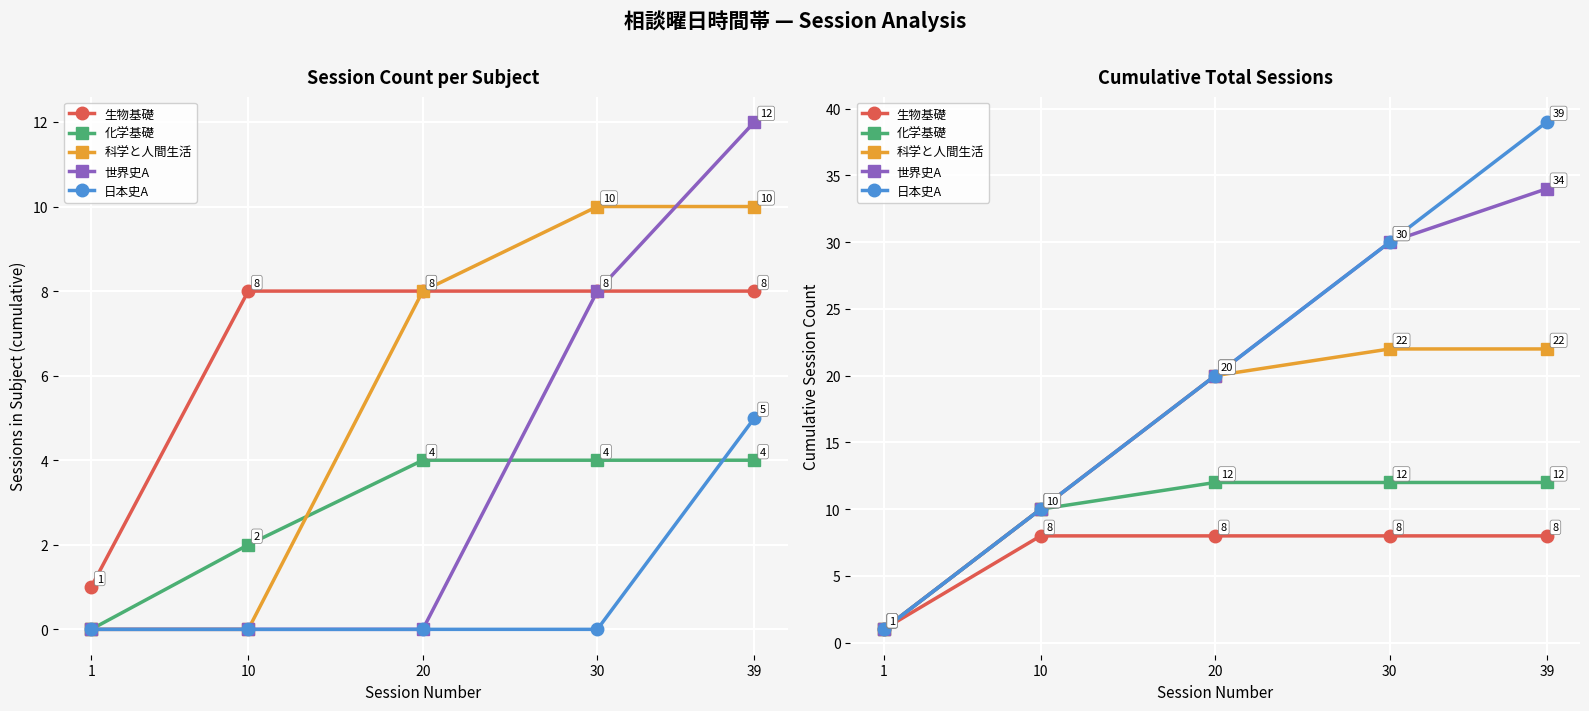

True or false: 科学と人間生活 and 生物基礎 intersect in this chart.

False